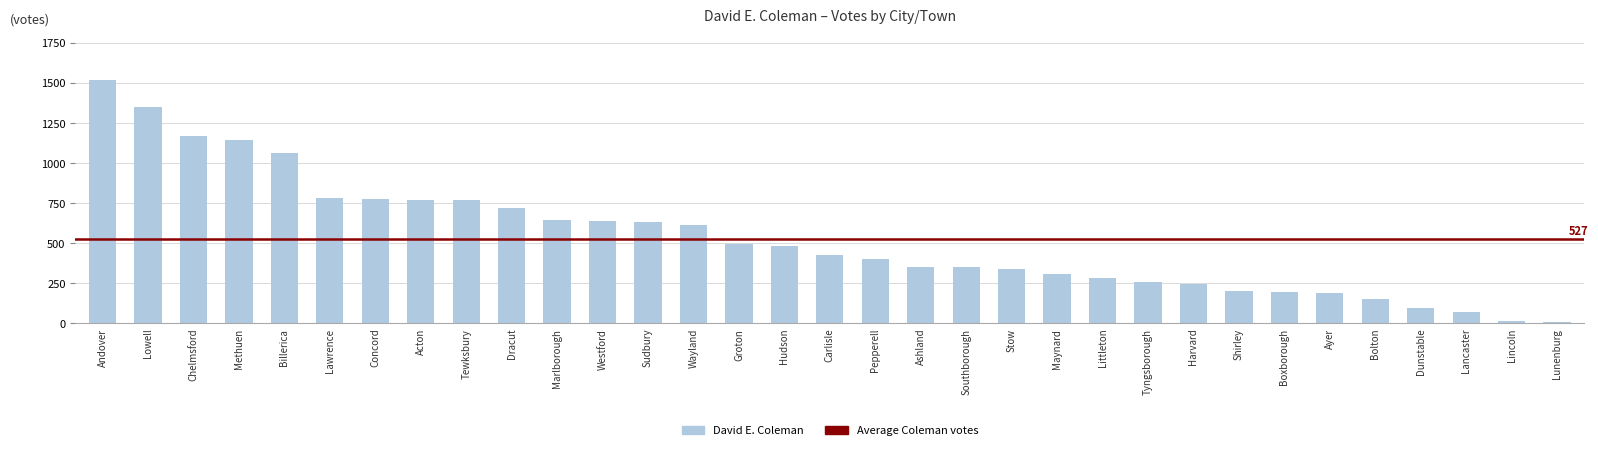

How many categories are shown in the chart?

33